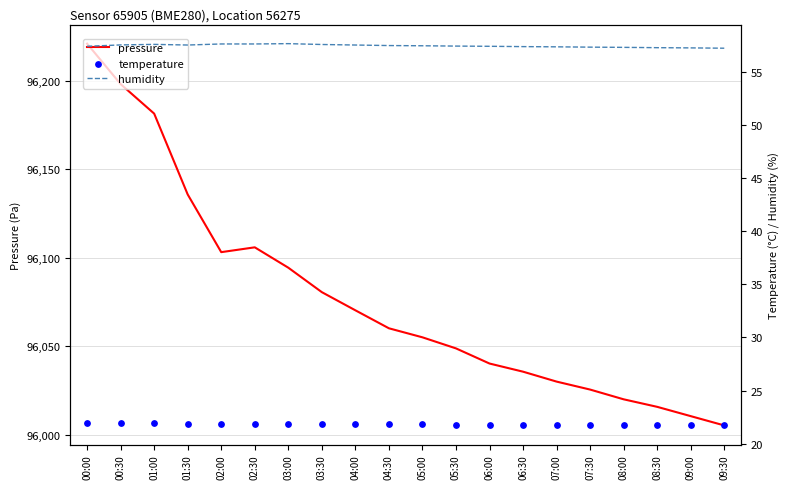

At which category is the sum across all series the highest?

00:00